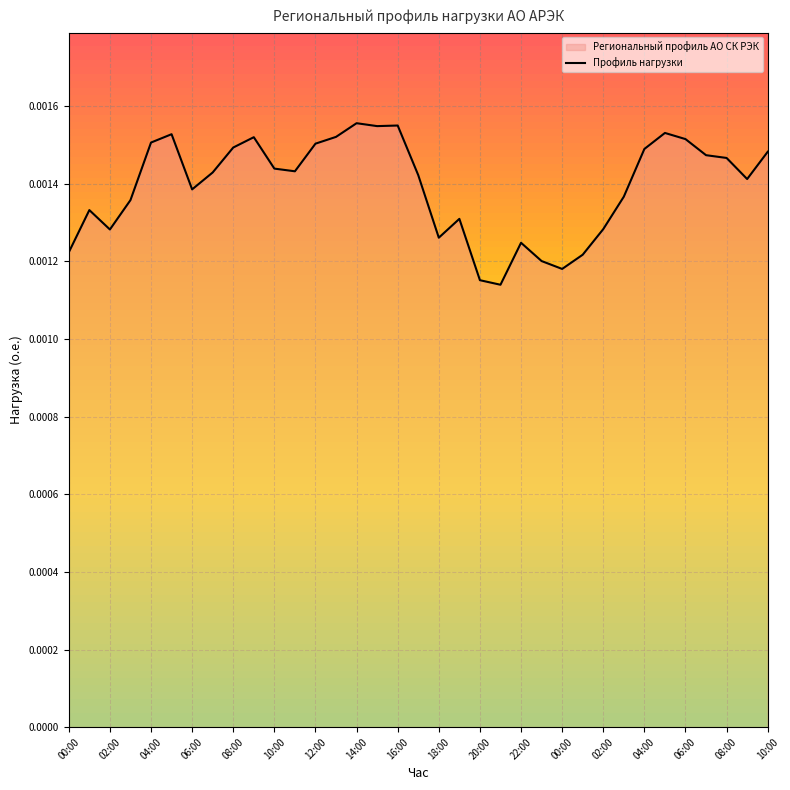

Rank the categories by value from lowest to highest.

21:00, 20:00, 00:00, 23:00, 01:00, 00:00, 22:00, 18:00, 02:00, 02:00, 19:00, 01:00, 03:00, 03:00, 06:00, 09:00, 17:00, 07:00, 11:00, 10:00, 08:00, 07:00, 10:00, 04:00, 08:00, 12:00, 04:00, 06:00, 09:00, 13:00, 05:00, 05:00, 15:00, 16:00, 14:00